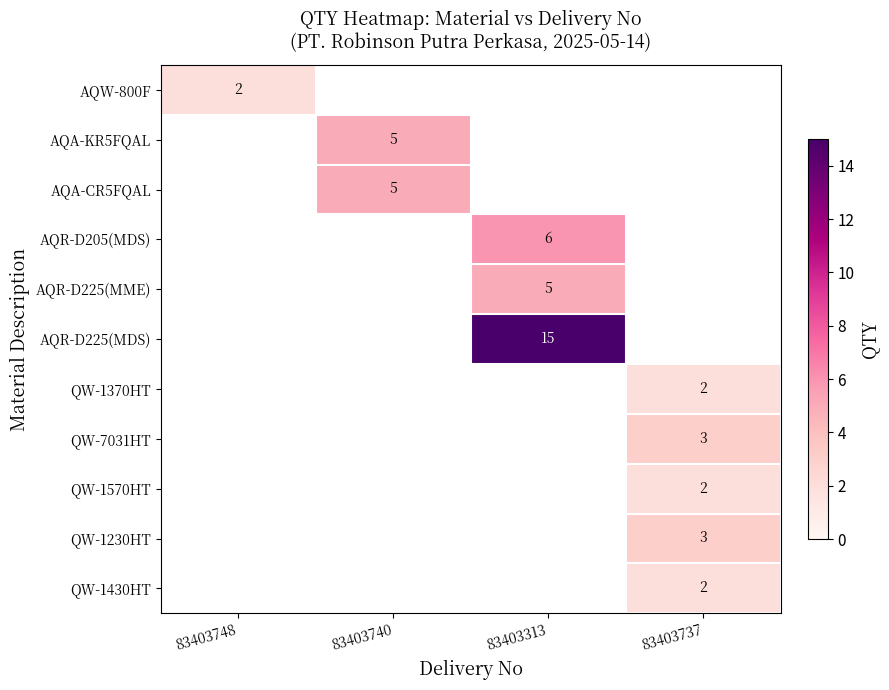

Is it true that QW-1230HT equals 3 at 83403737?

True